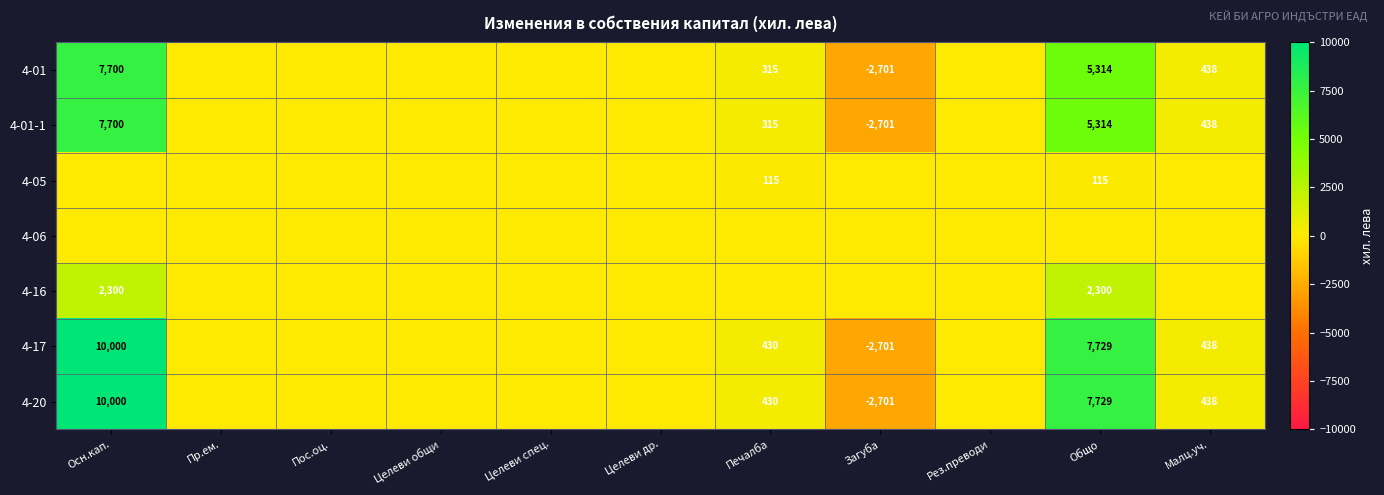

Which category has the highest value across all series?

Осн.кап.